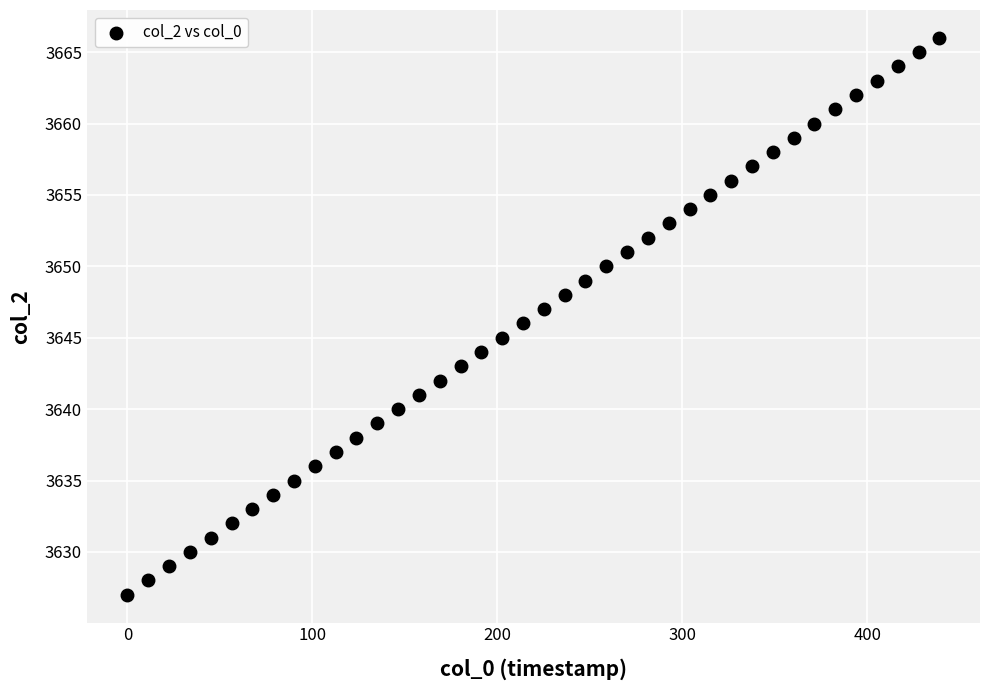

What is the range of Y values (max minus min)?

39